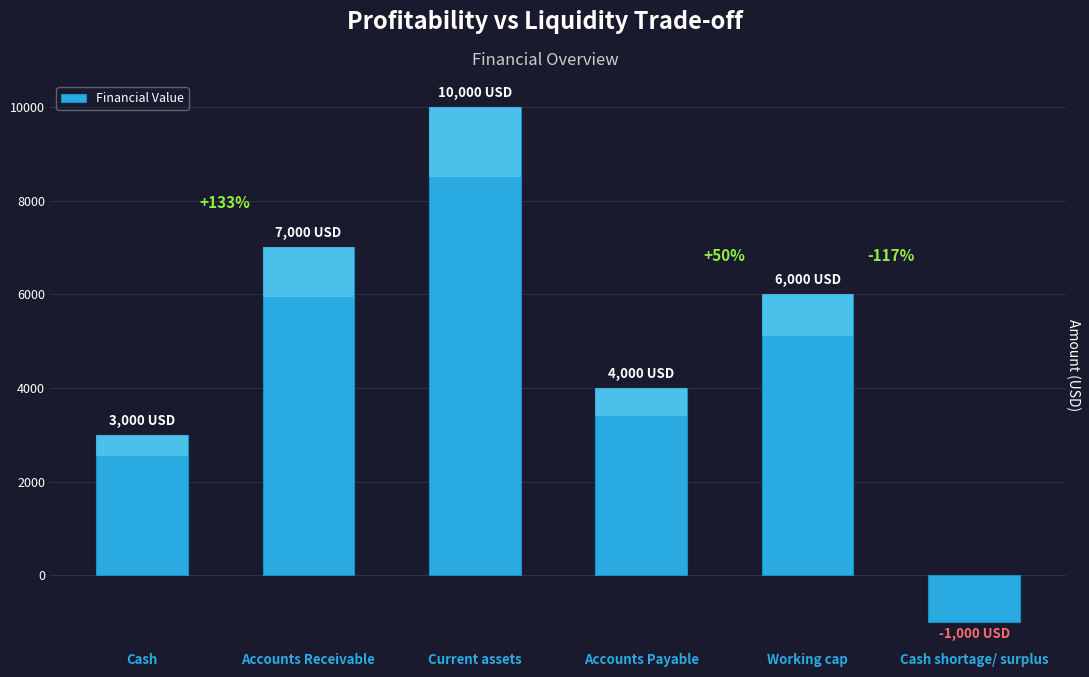

True or false: the data shows -210 at Cash shortage/ surplus.

False